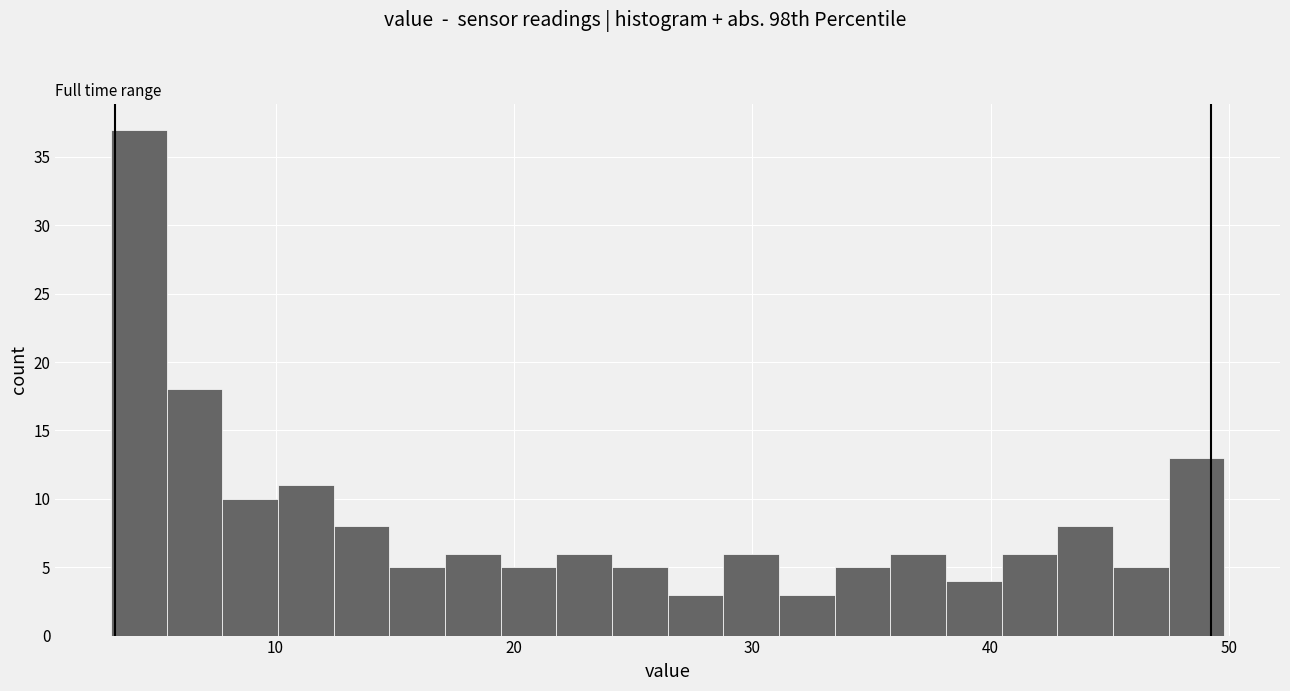

Around what value on the x-axis is the tallest bar? Give the approximate position of its centre, as read against the axis.

4